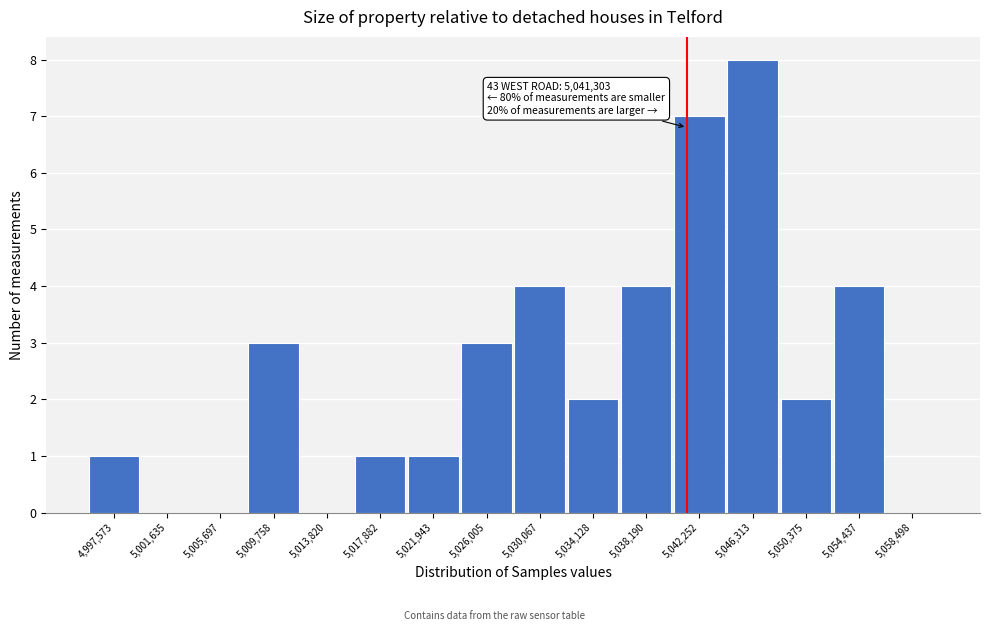

Which range on the x-axis has the tallest bar?

5044500 to 5048500